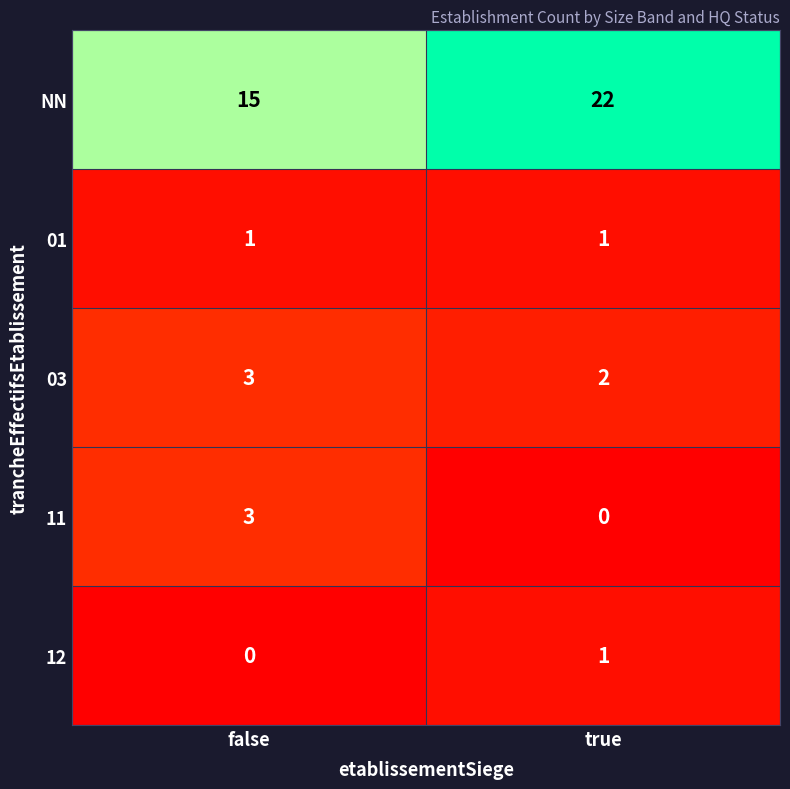

At which category is the sum across all series the highest?

true